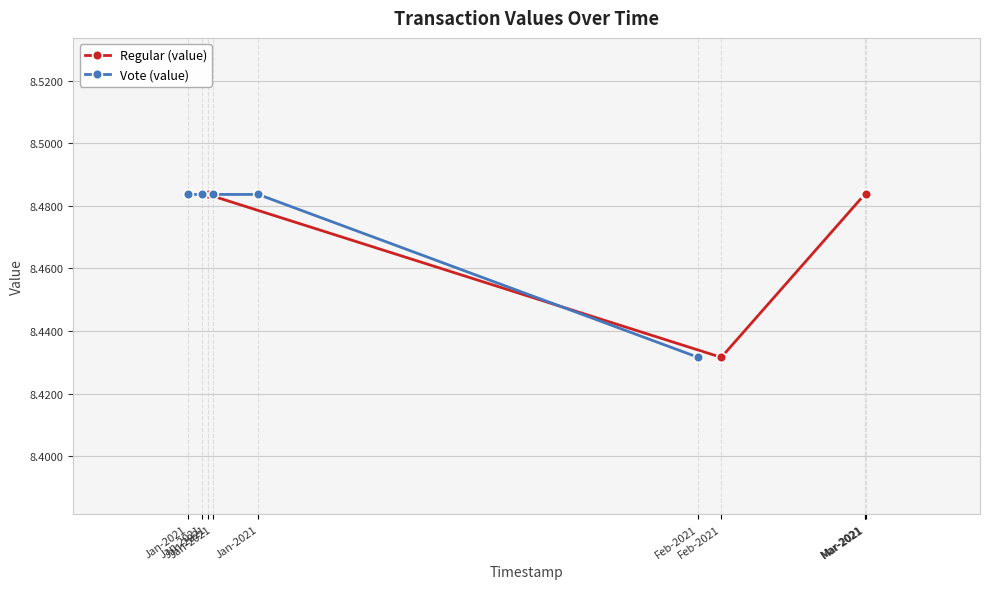

What is the maximum value shown in the chart?

8.5